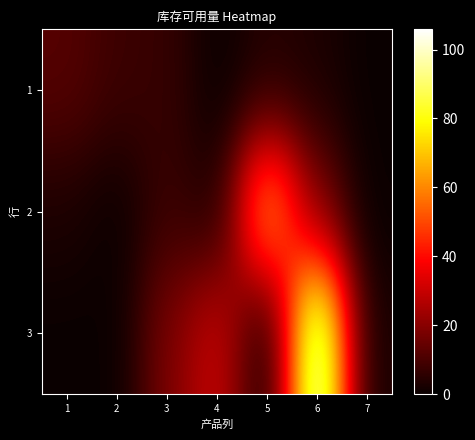

Reading left to right, extract all data points from this chart.

1: 1=12	2=8	3=7	4=0	5=4	6=3	7=0
2: 1=3	2=0	3=8	4=3	5=68	6=18	7=0
3: 1=0	2=0	3=18	4=31	5=0	6=106	7=2